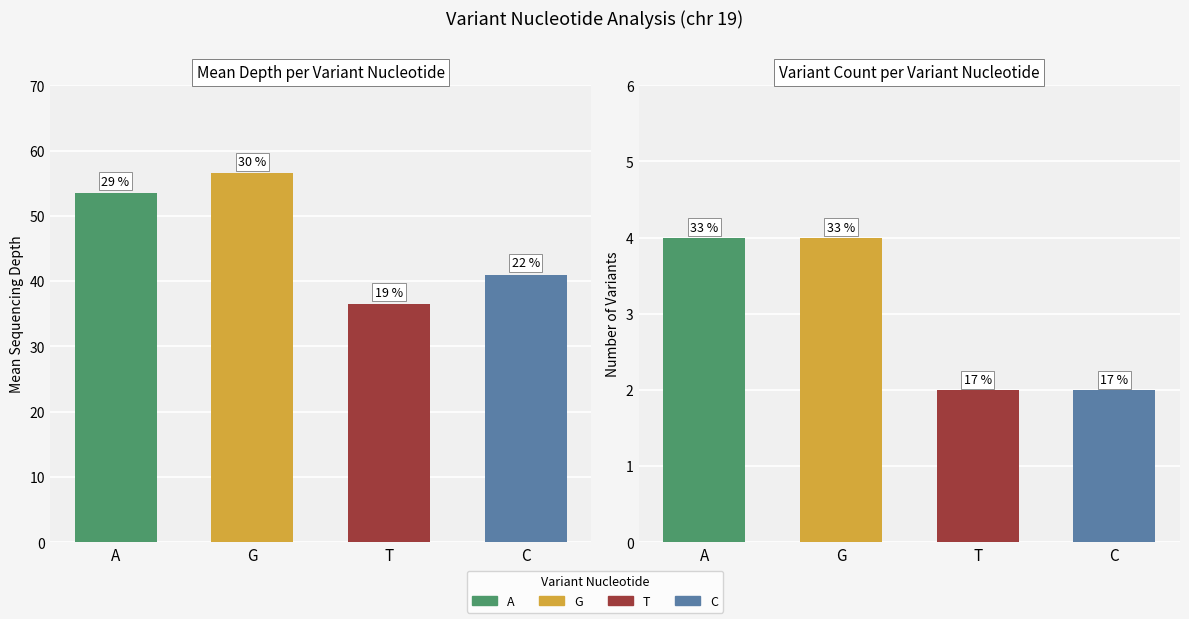

Which series has the widest spread of values?

Mean Depth